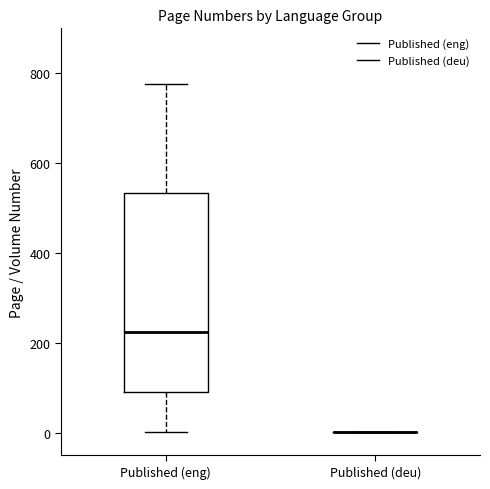

Reading left to right, transcribe this box plot: for each box, give where its median line is, the range the box spans, and where its two whiskers end, as read against the y-axis. The values are not printed on the chart, so give them approximately, as read against the axis.

Published (eng): median 220, box 100 to 540, whiskers 0 to 780
Published (deu): box collapsed to a line at 0, whiskers 0 to 0